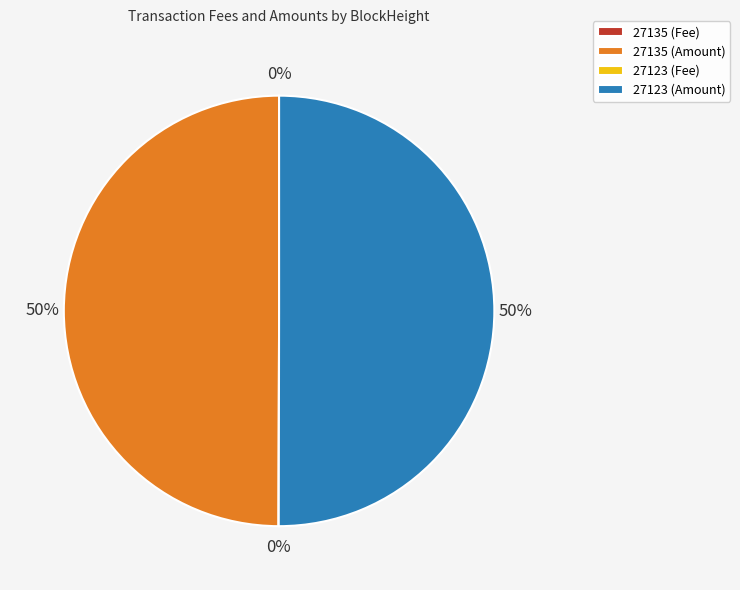

To the nearest percent, what portion does 27135 (Amount) represent?

50%